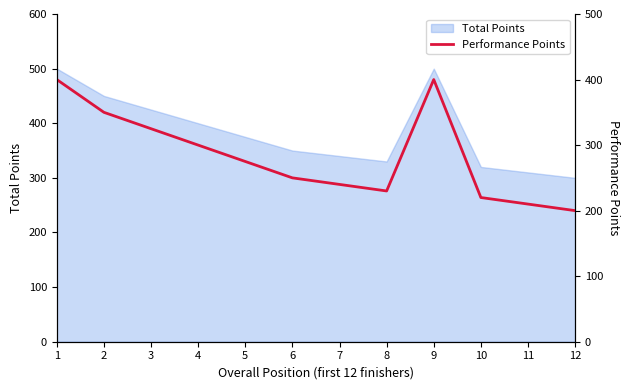

Where does the data first go above 275?

1